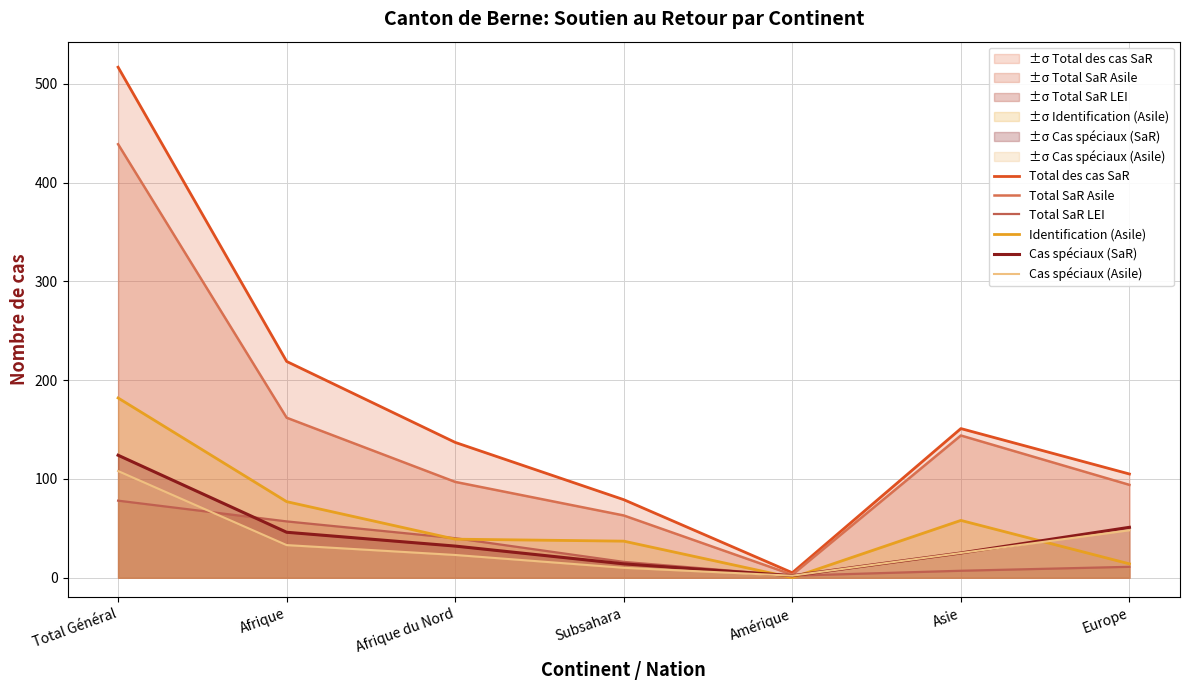

True or false: Total des cas SaR has a value of 105 at Europe.

True